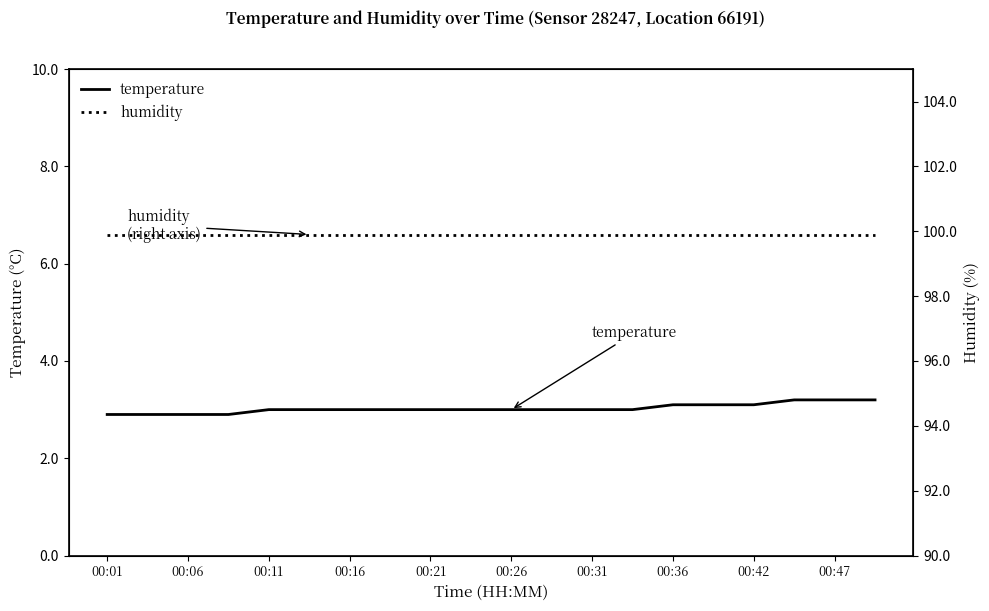

True or false: temperature and humidity cross at least once.

False